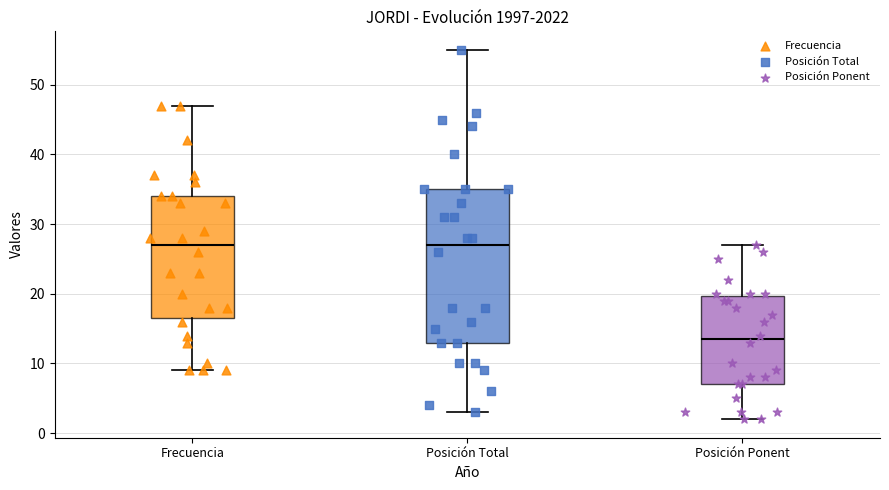

Which box's median line is the lowest?

Posición Ponent